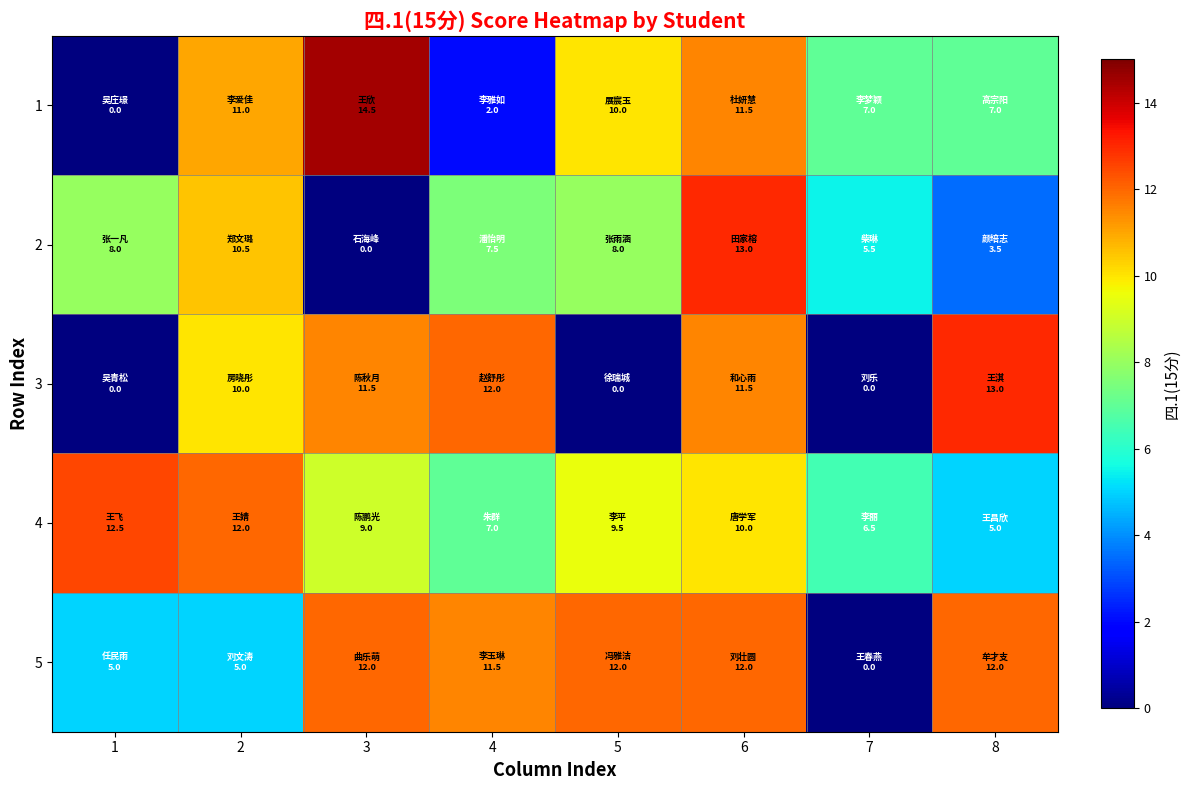

Between 3 and 5, which series saw the biggest shift?

3